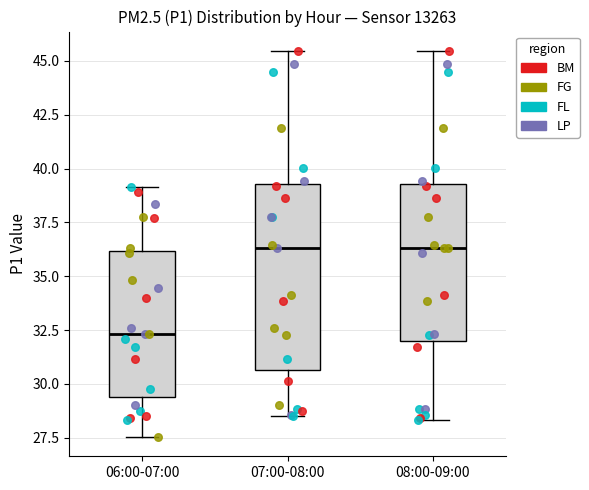

Reading left to right, transcribe this box plot: for each box, give where its median line is, the range the box spans, and where its two whiskers end, as read against the y-axis. The values are not printed on the chart, so give them approximately, as read against the axis.

06:00-07:00: median 32.5, box 29.5 to 36.0, whiskers 27.5 to 39.0
07:00-08:00: median 36.5, box 30.5 to 39.5, whiskers 28.5 to 45.5
08:00-09:00: median 36.5, box 32.0 to 39.5, whiskers 28.5 to 45.5